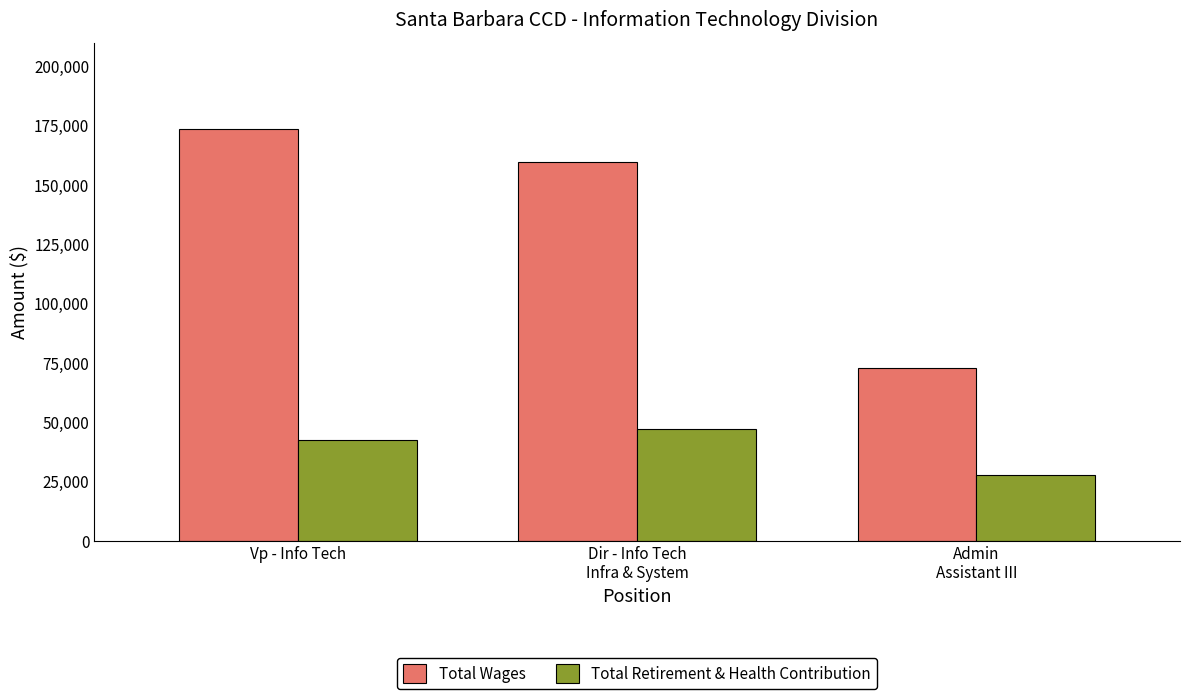

Rank the series by their maximum value, from lowest to highest.

Total Retirement & Health Contribution, Total Wages